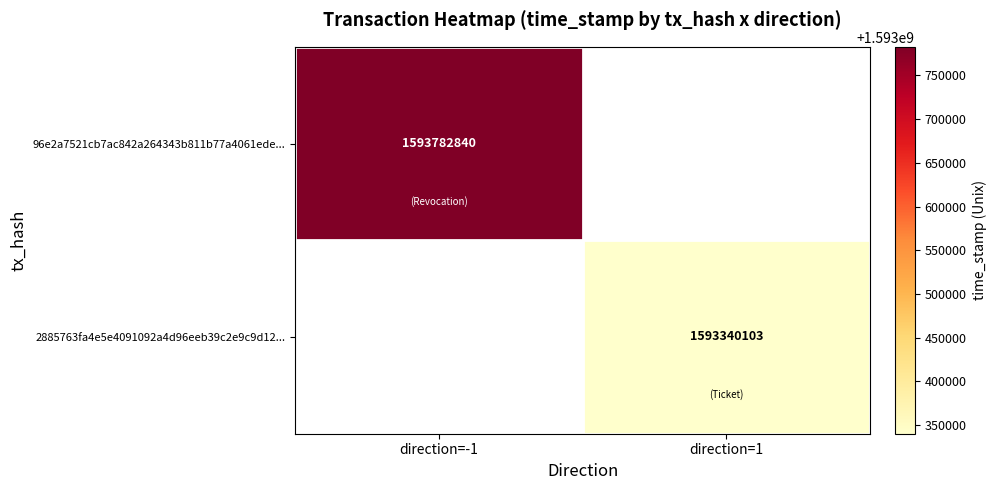

Is it true that 2885763fa4e5e4091092a4d96eeb39c2e9c9d12... equals 1593340103 at direction=1?

True